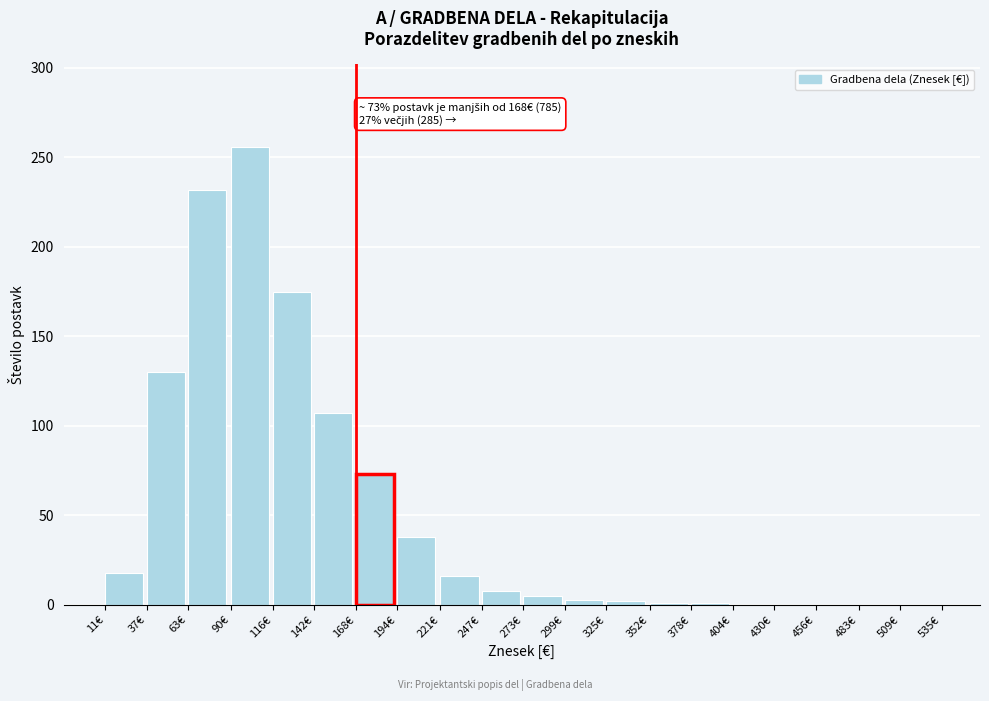

True or false: the data shows 232 at 63€.

True